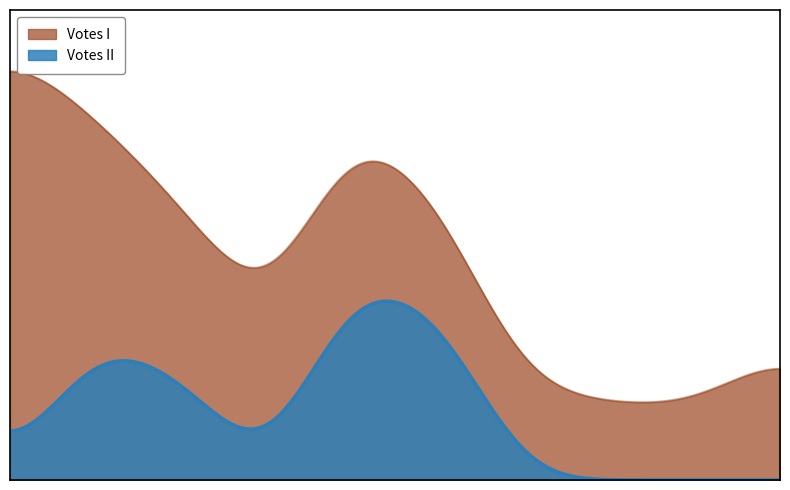

Which series changed the most between Bontemps and Deblire?

Votes II